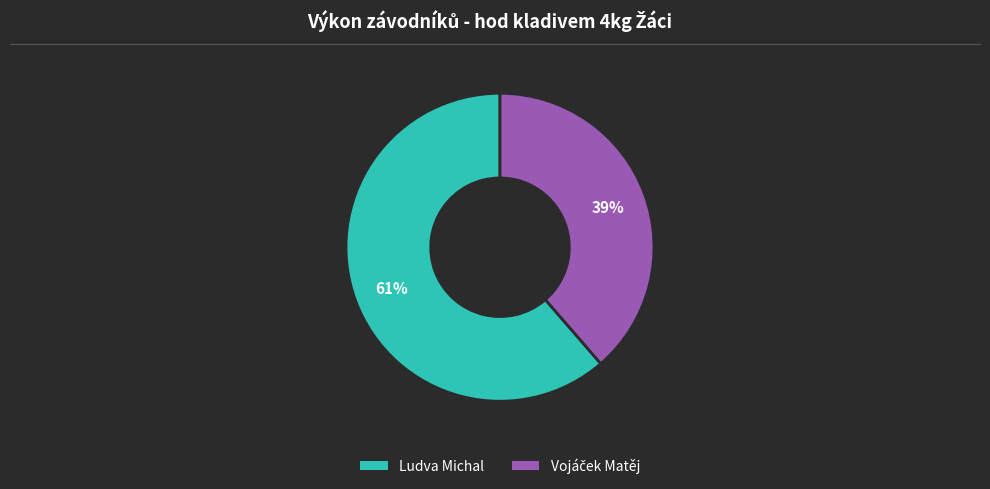

To the nearest percent, what portion does Ludva Michal represent?

61%